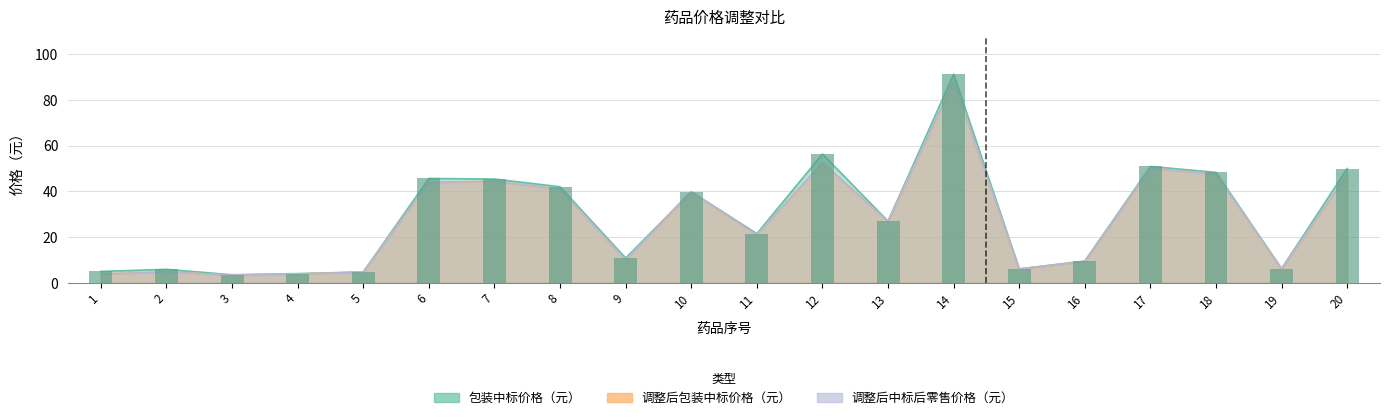

Does the chart contain stacked bars?

No